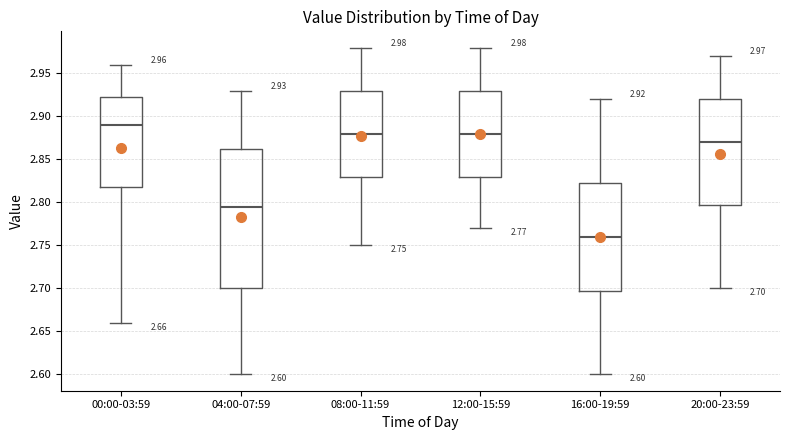

Comparing the boxes themselves (not the whiskers), which one is the tallest?

04:00-07:59